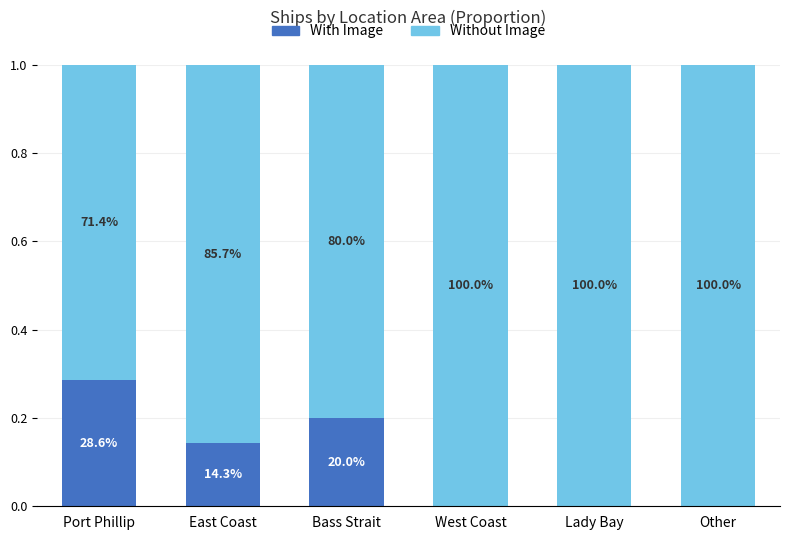

Are the bars horizontal?

No